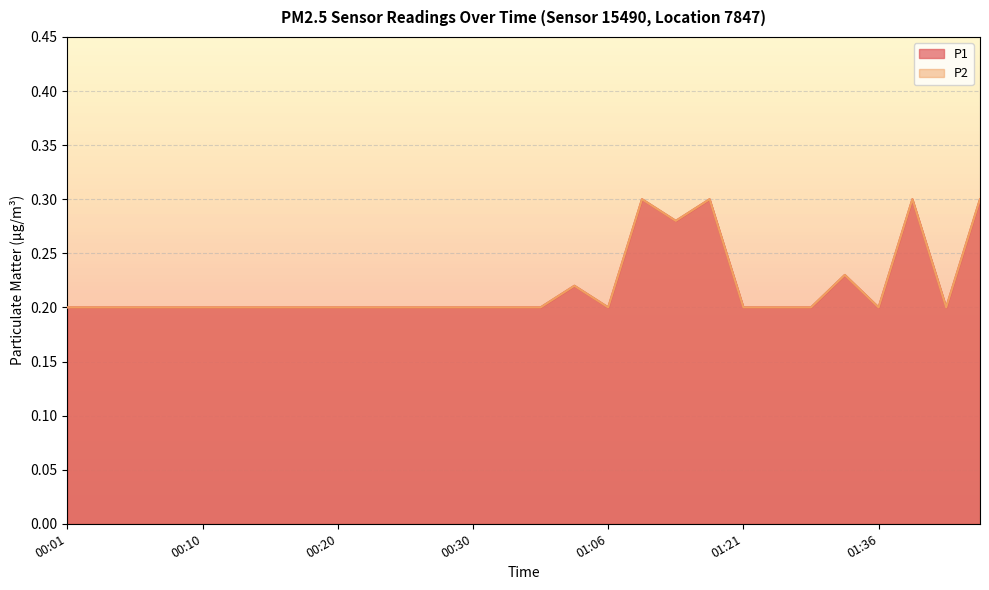

True or false: P1 and P2 cross at least once.

False